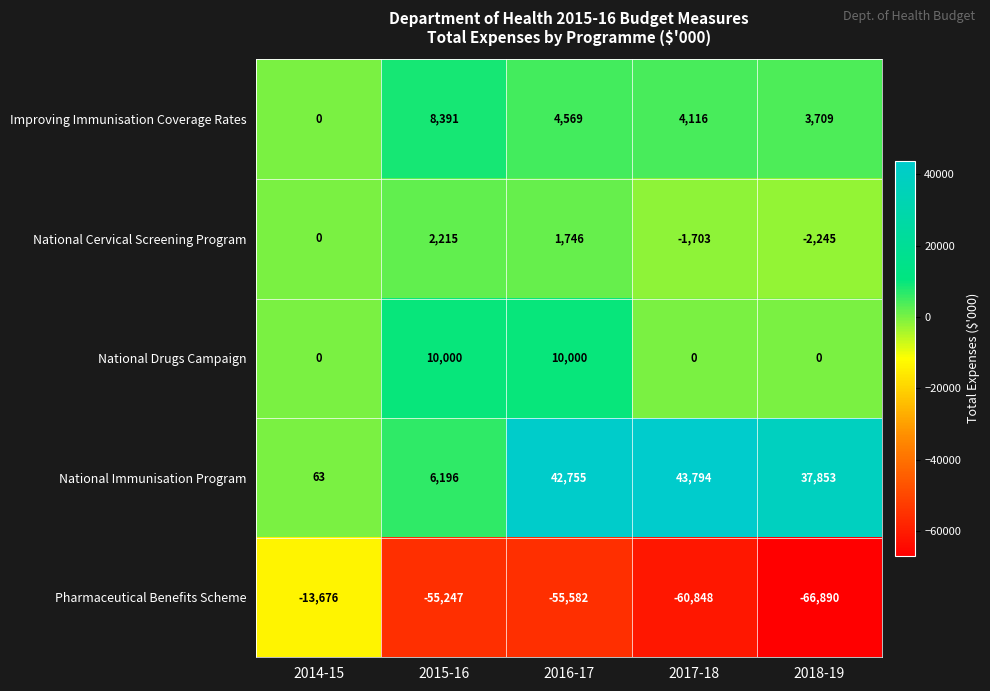

Reading right to left, extract all data points from this chart.

Improving Immunisation Coverage Rates: 3709	4116	4569	8391	0
National Cervical Screening Program: -2245	-1703	1746	2215	0
National Drugs Campaign: 0	0	10000	10000	0
National Immunisation Program: 37853	43794	42755	6196	63
Pharmaceutical Benefits Scheme: -66890	-60848	-55582	-55247	-13676